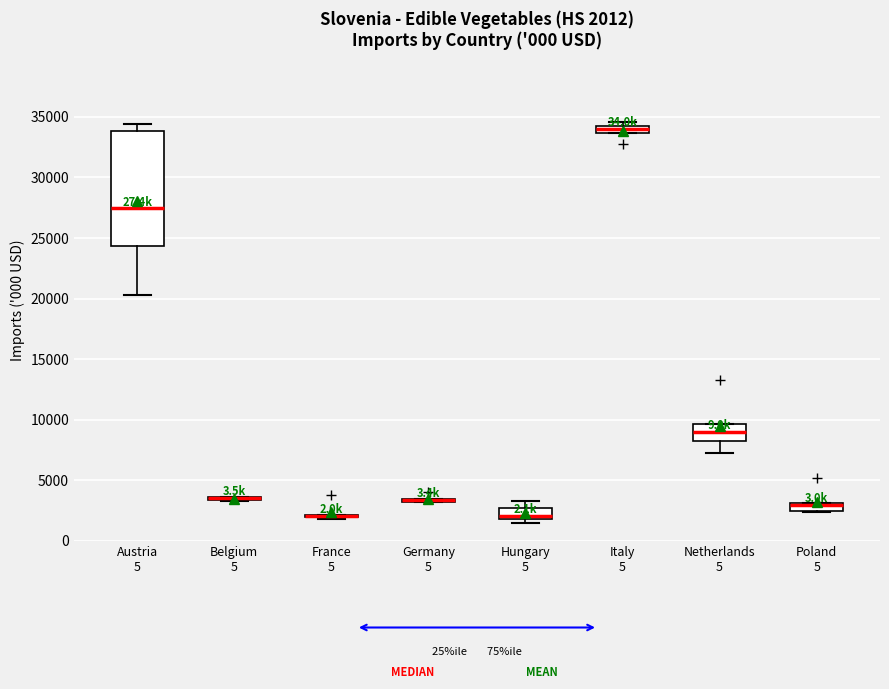

Comparing the boxes themselves (not the whiskers), which one is the tallest?

Austria 5